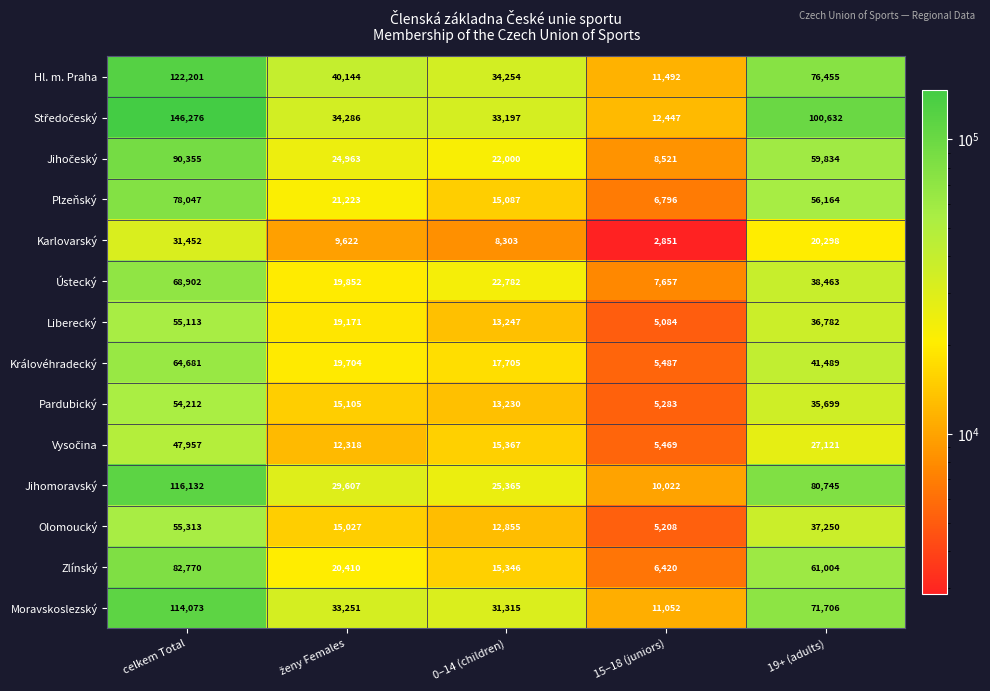

What is the total value across all series at 15–18 (juniors)?

103789